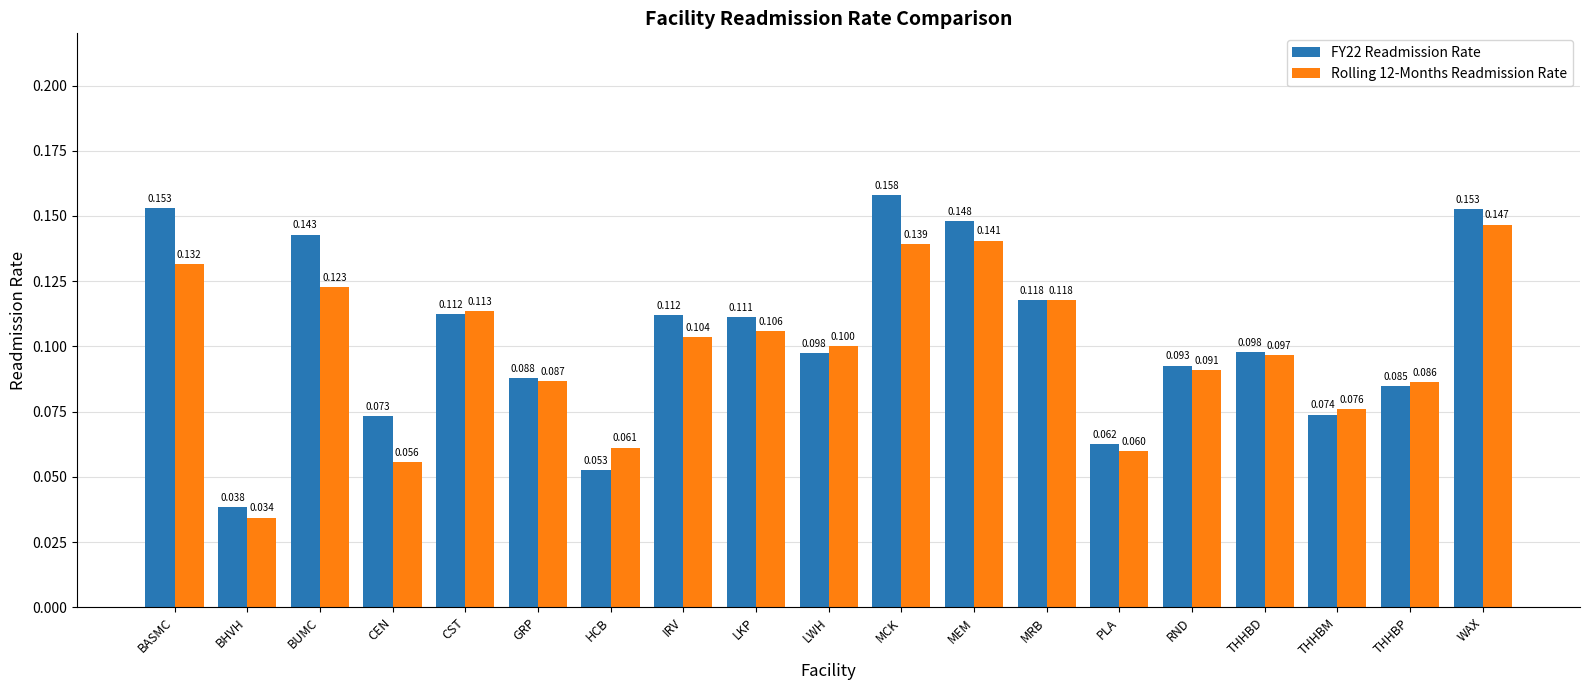

Is the value of FY22 Readmission Rate at GRP greater than the value of Rolling 12-Months Readmission Rate at GRP?

Yes